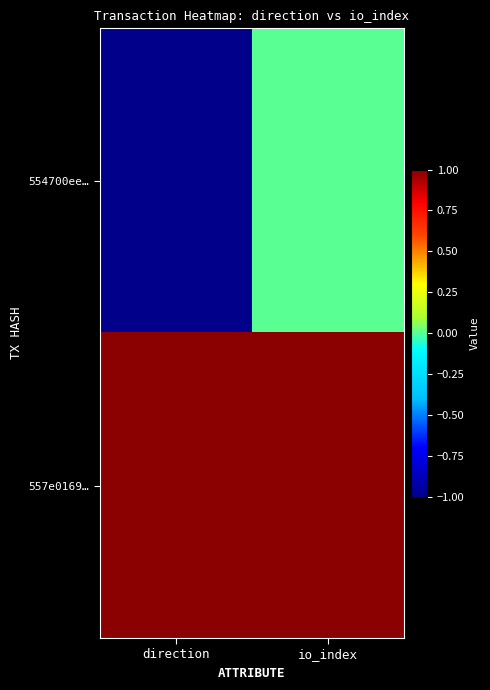

Which series has the largest total across all categories?

557e0169…